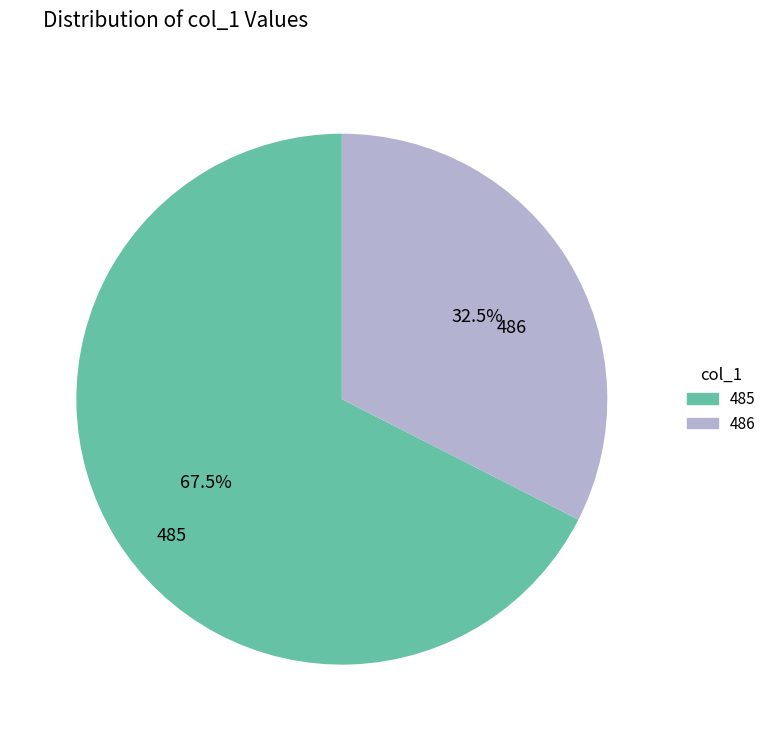

Rank the categories by value from lowest to highest.

486, 485